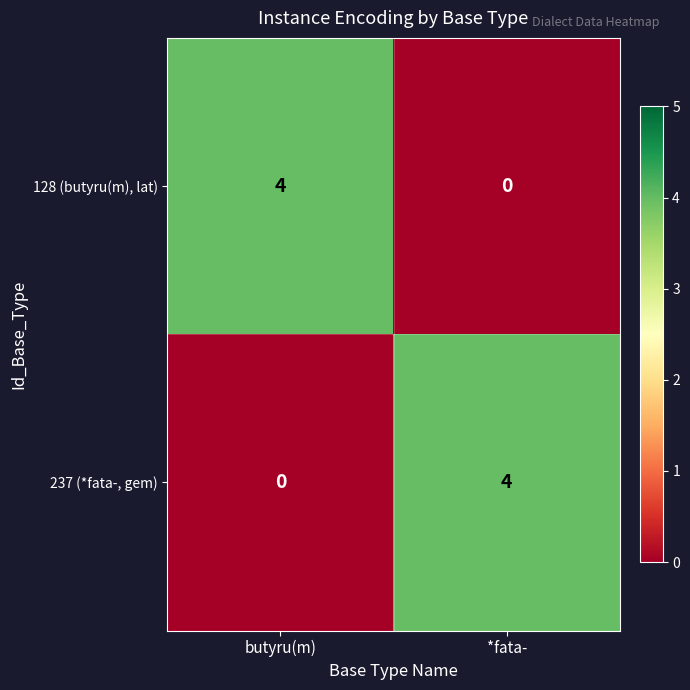

Reading left to right, list all the values displayed in this chart.

128 (butyru(m), lat): butyru(m)=4	*fata-=0
237 (*fata-, gem): butyru(m)=0	*fata-=4